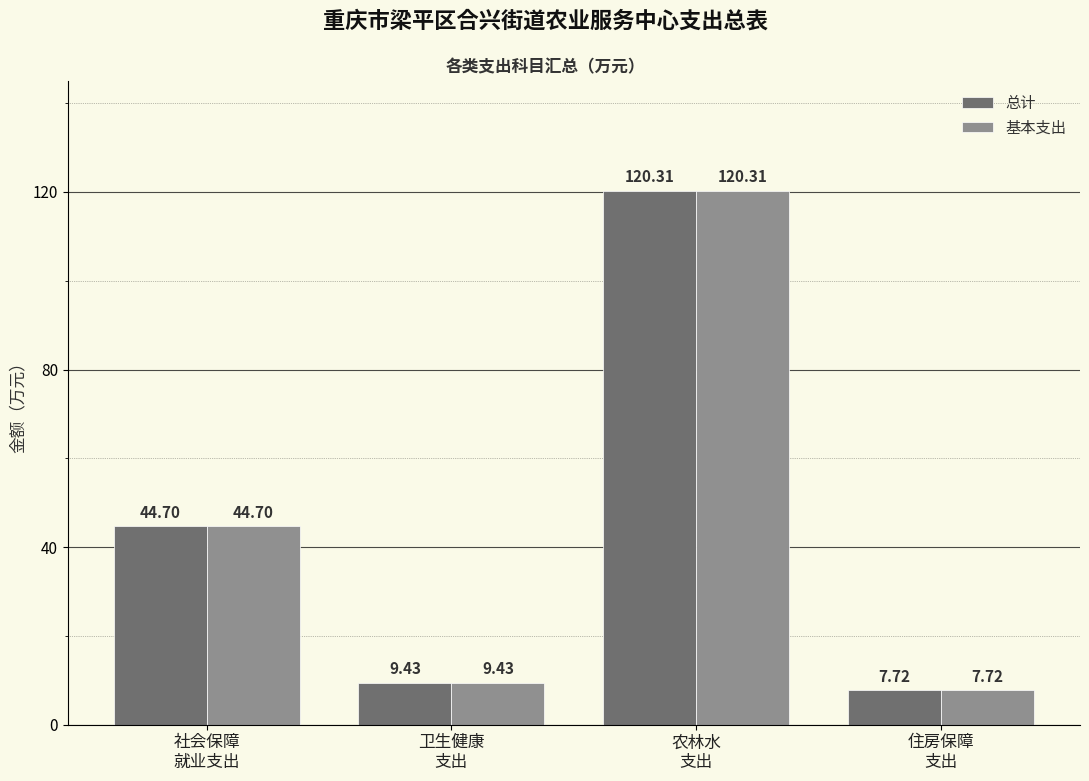

The 基本支出 series shows 44.7 at 社会保障
就业支出. True or false?

True